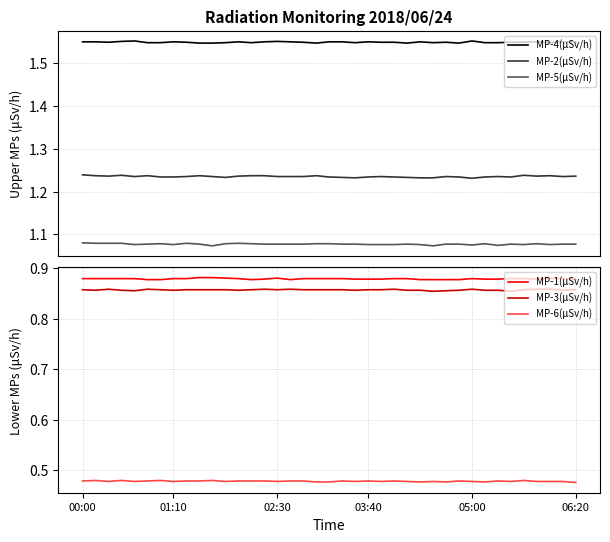

True or false: MP-5(μSv/h) and MP-4(μSv/h) cross at least once.

False